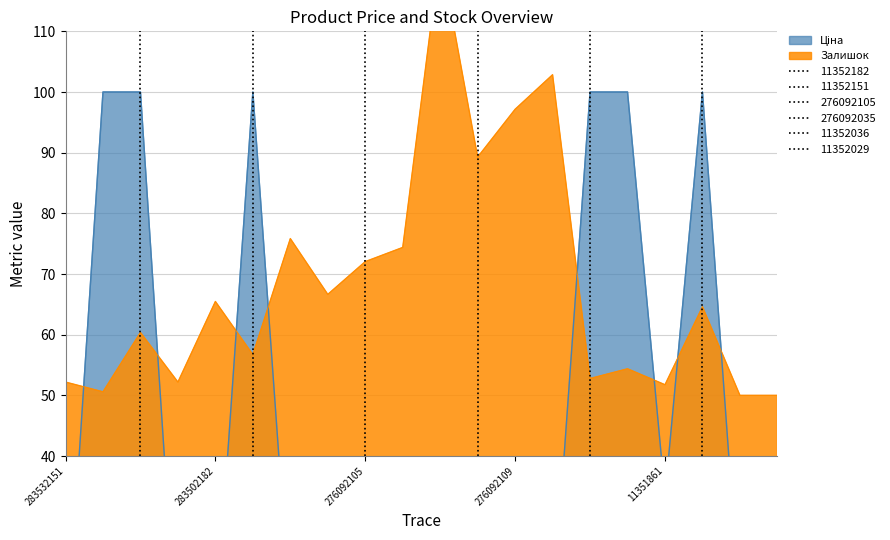

Count the number of data series in this chart.

2